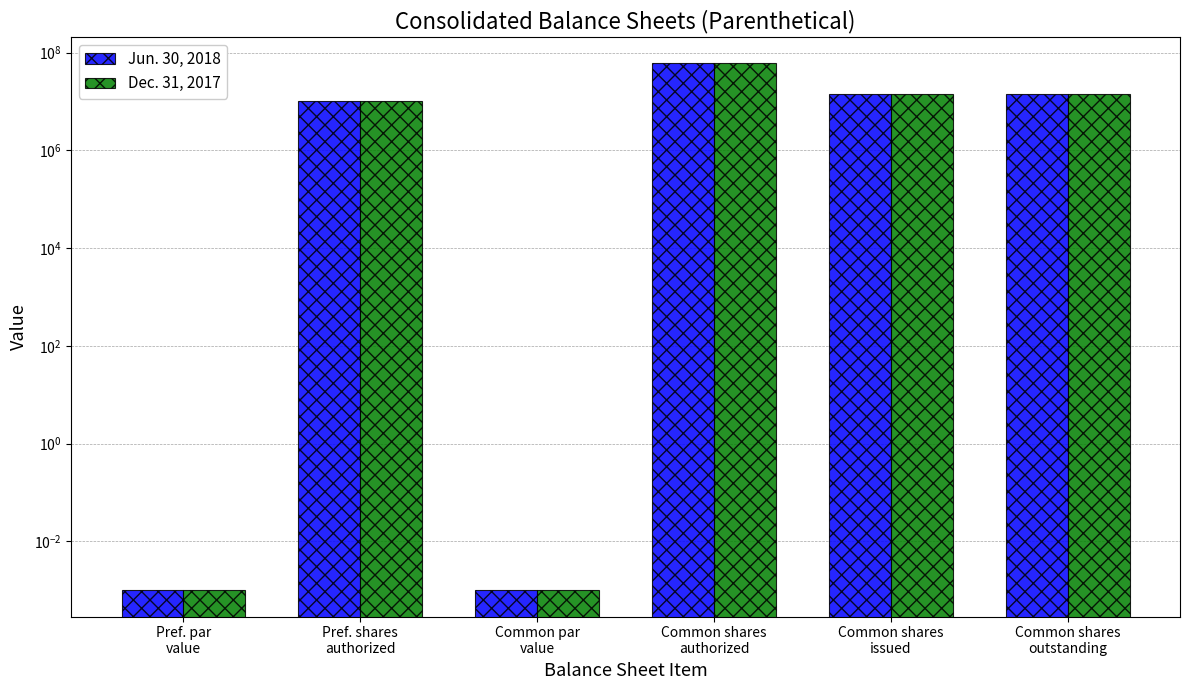

Reading left to right, list all the values displayed in this chart.

Jun. 30, 2018: 0.0	10000000.0	0.0	60000000.0	14377753.0	14377753.0
Dec. 31, 2017: 0.0	10000000.0	0.0	60000000.0	14369182.0	14369182.0